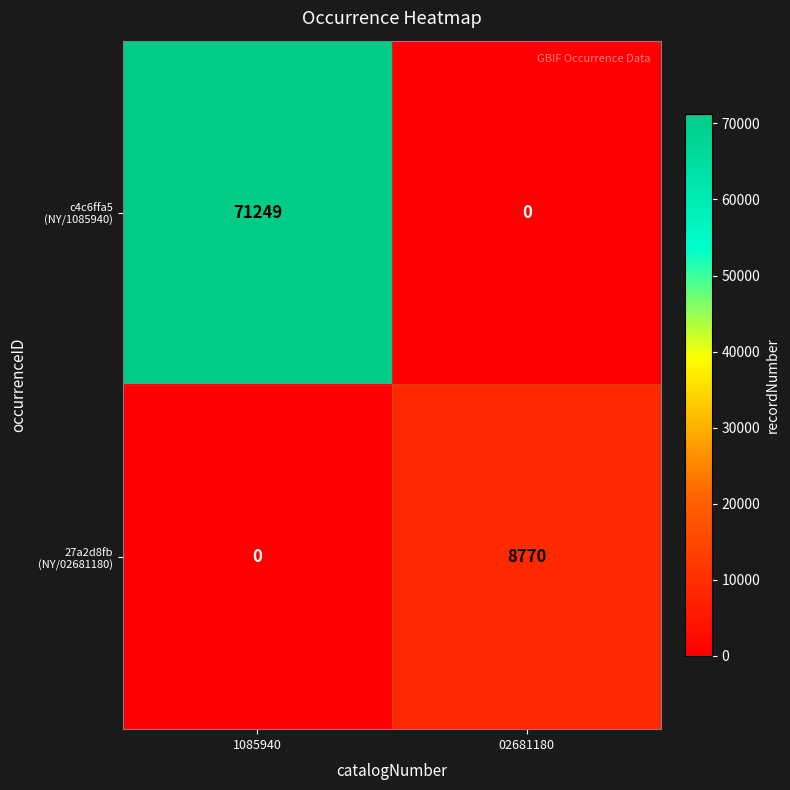

At how many categories does at least one series exceed 34736?

1